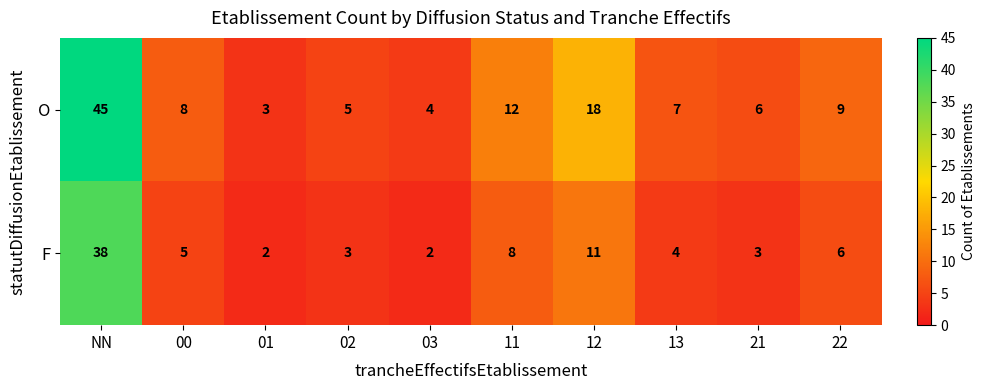

Which series has the largest total across all categories?

O